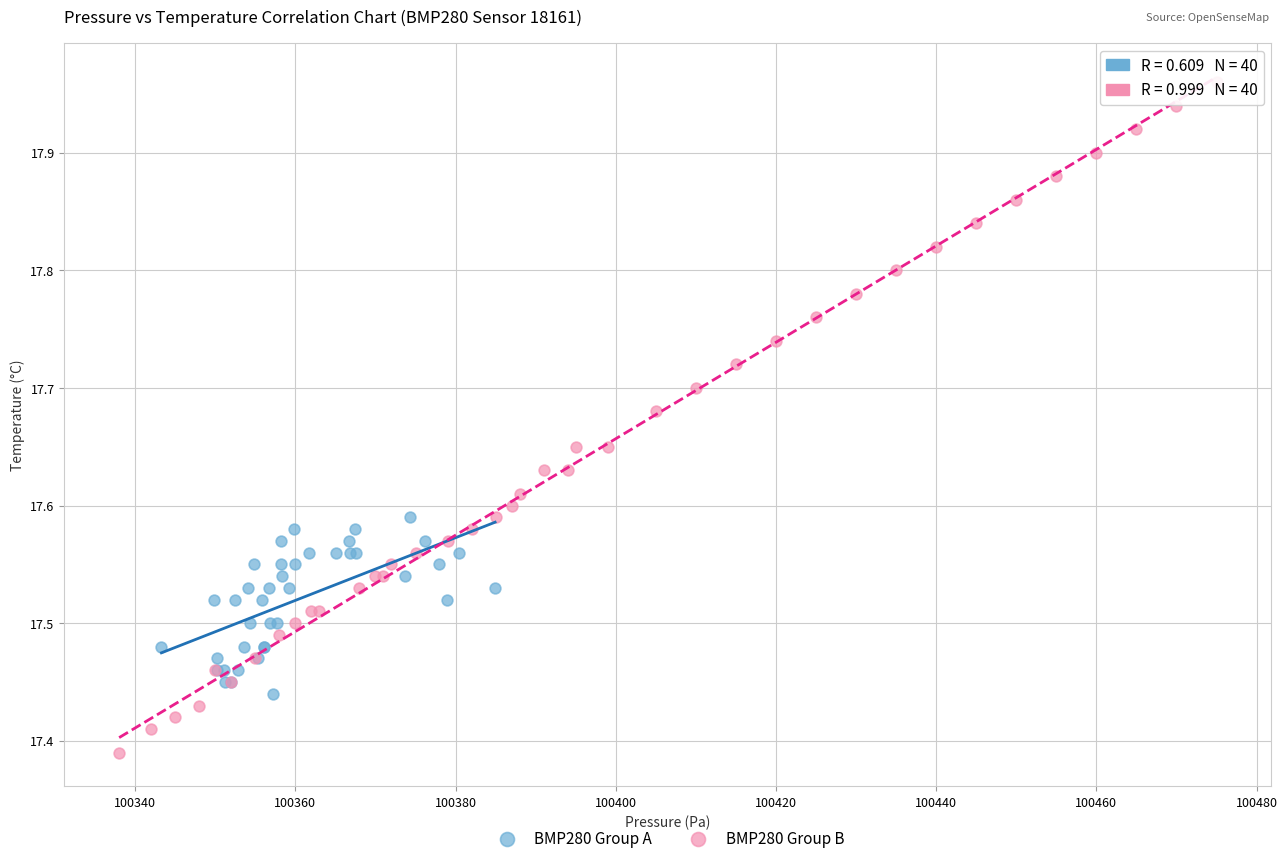

Which series reaches the minimum Y coordinate?

BMP280 Group B